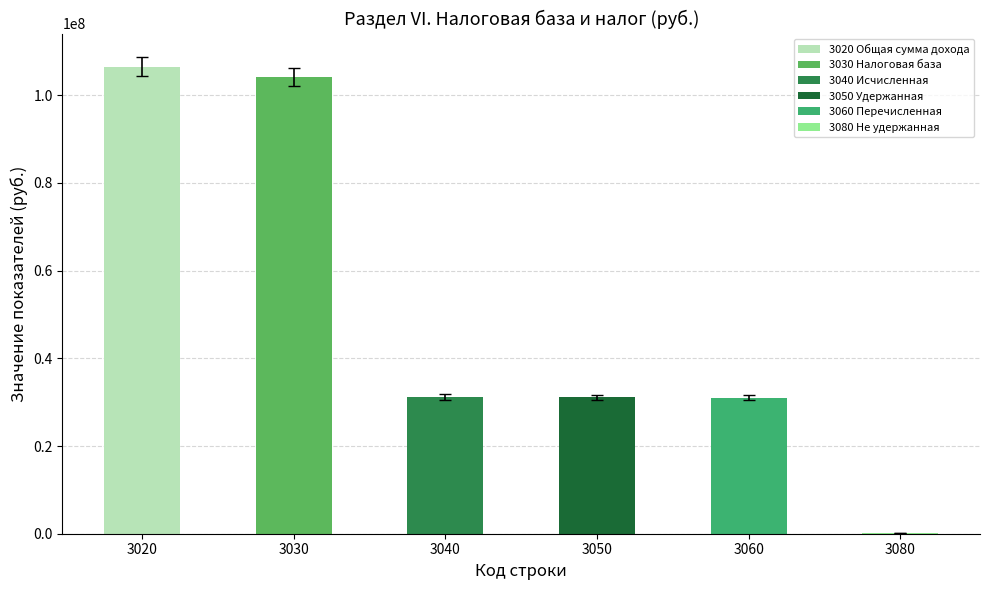

Is it true that the value at 3080 is 73520?

True